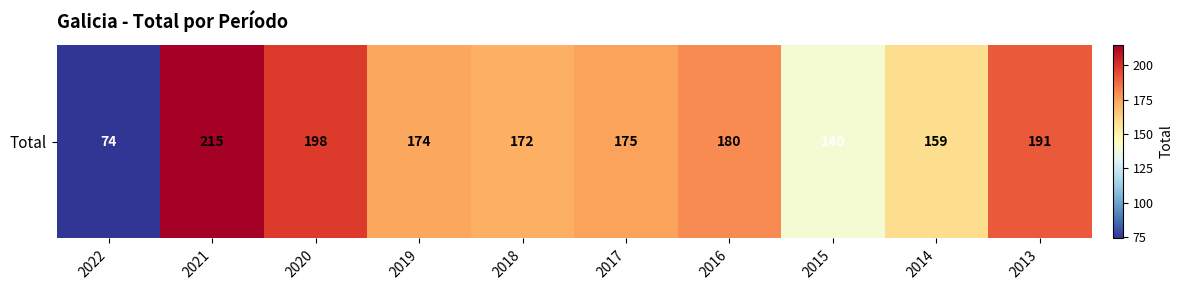

The value at 2018 is 172. True or false?

True